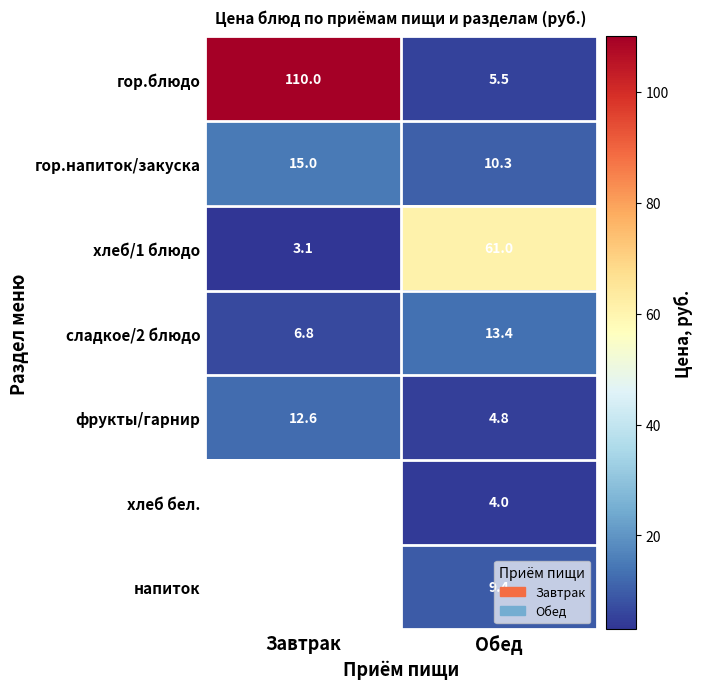

Rank the series at Обед from lowest to highest value.

хлеб бел., фрукты/гарнир, гор.блюдо, напиток, гор.напиток/закуска, сладкое/2 блюдо, хлеб/1 блюдо